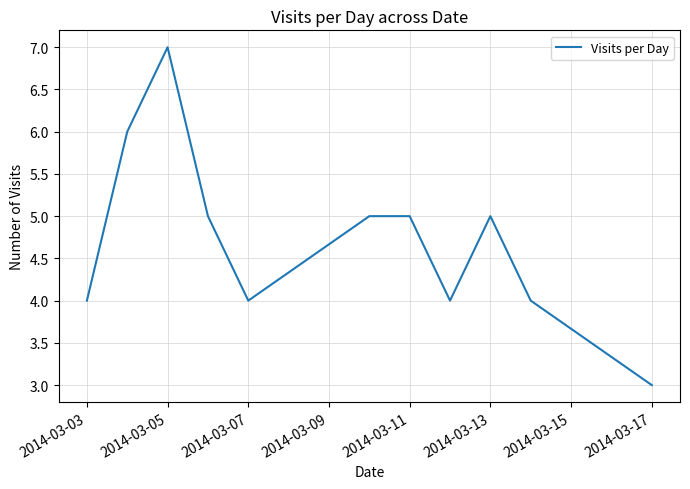

Count the number of categories in the chart.

11